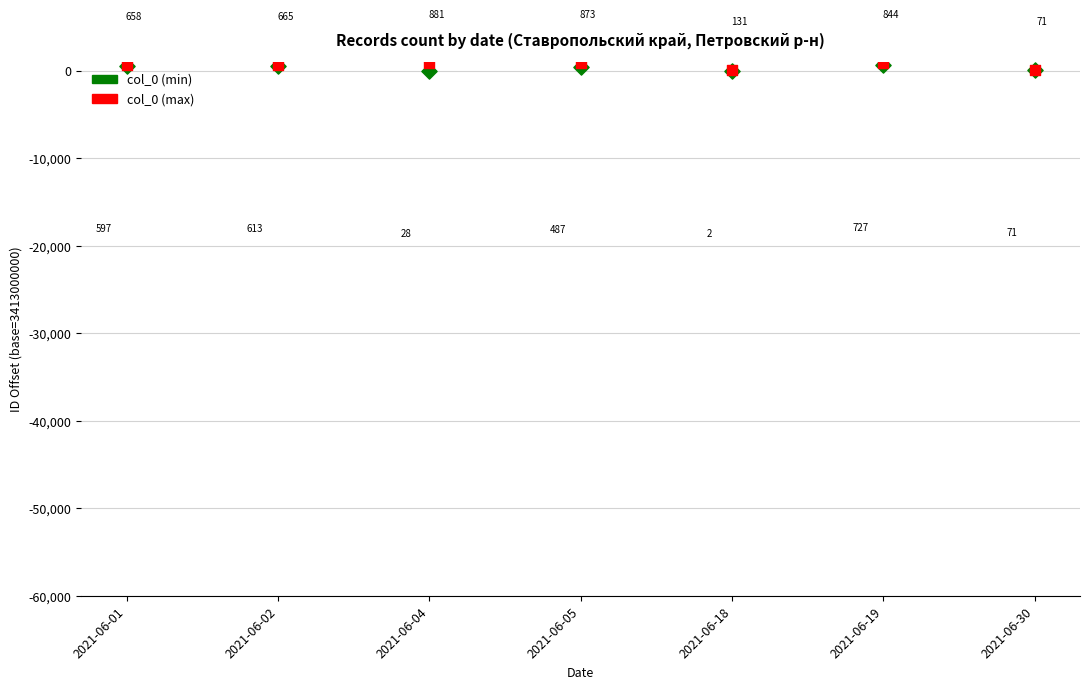

Across all series, what Y value is closest to 441?

487